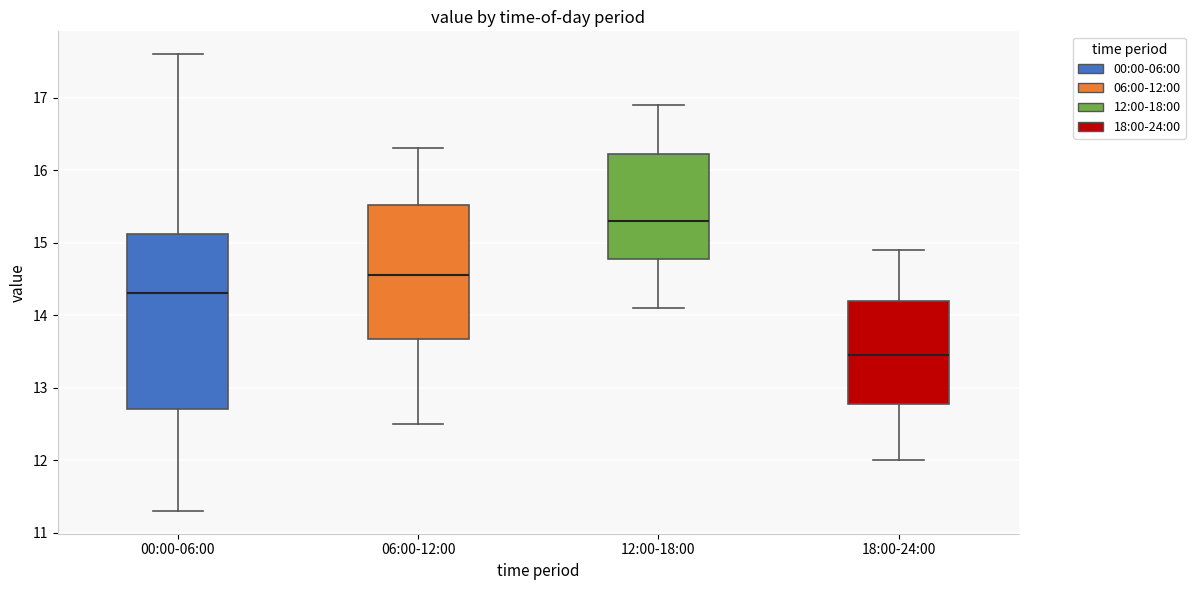

Where does the median line of the box for 18:00-24:00 sit on the y-axis? The values are not printed on the chart, so give them approximately, as read against the axis.

13.5